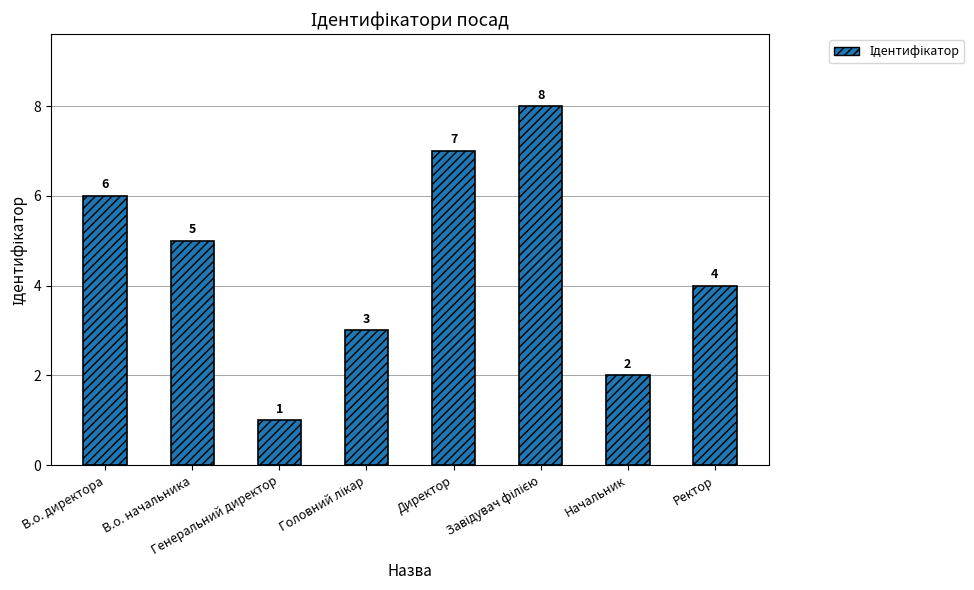

What is the value of the 4th bar from the left?

3